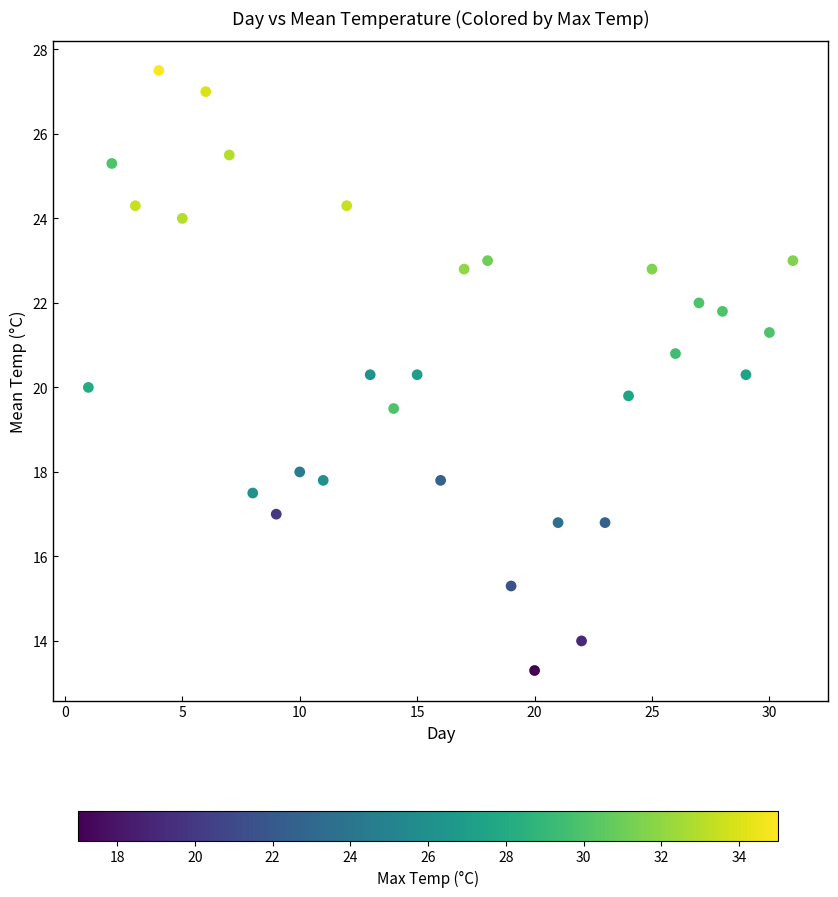

What is the range of Y values (max minus min)?

14.2